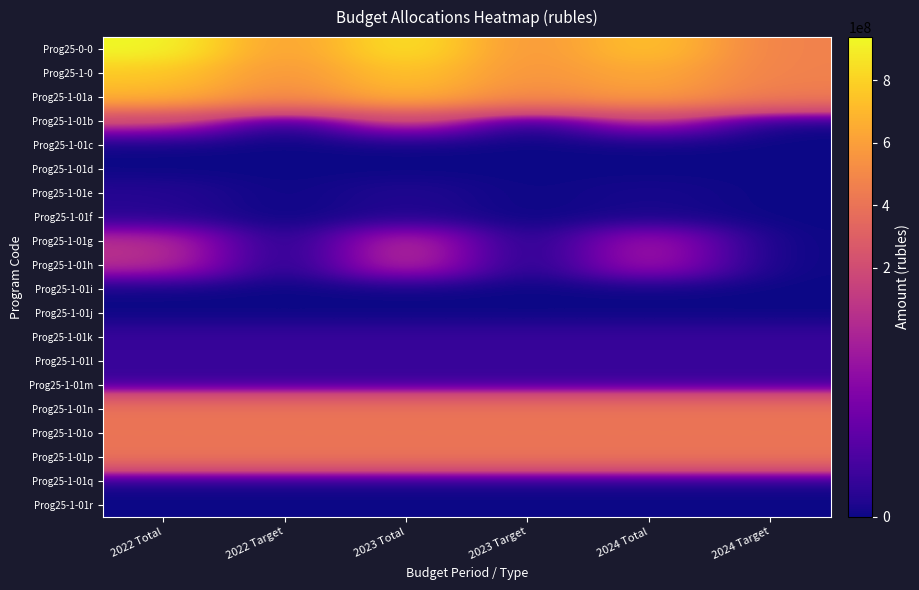

Reading right to left, what are all the values shown in this chart?

Prog25-0-0: 2024 Target=466668890.8	2024 Total=760917961.6	2023 Target=543818829.7	2023 Total=884174810.8	2022 Target=579010919.9	2022 Total=937519056.1
Prog25-1-0: 2024 Target=466388119.1	2024 Total=651373544.8	2023 Target=543538058.0	2023 Total=761045213.8	2022 Target=544158344.0	2022 Total=769066769.0
Prog25-1-01a: 2024 Target=435198227.0	2024 Total=599839951.1	2023 Target=492719640.7	2023 Total=689494590.8	2022 Target=494412585.7	2022 Total=685993268.6
Prog25-1-01b: 2024 Target=0.0	2024 Total=134942291.1	2023 Target=0.0	2023 Total=167075517.1	2022 Target=0.0	2022 Total=161379835.9
Prog25-1-01c: 2024 Target=0.0	2024 Total=0.0	2023 Target=0.0	2023 Total=0.0	2022 Target=0.0	2022 Total=50000.0
Prog25-1-01d: 2024 Target=0.0	2024 Total=0.0	2023 Target=0.0	2023 Total=0.0	2022 Target=0.0	2022 Total=50000.0
Prog25-1-01e: 2024 Target=0.0	2024 Total=6542580.0	2023 Target=0.0	2023 Total=12584990.0	2022 Target=0.0	2022 Total=14970524.0
Prog25-1-01f: 2024 Target=0.0	2024 Total=6542580.0	2023 Target=0.0	2023 Total=12584990.0	2022 Target=0.0	2022 Total=14970524.0
Prog25-1-01g: 2024 Target=0.0	2024 Total=128399711.1	2023 Target=0.0	2023 Total=154490527.1	2022 Target=0.0	2022 Total=146322148.6
Prog25-1-01h: 2024 Target=0.0	2024 Total=128399711.1	2023 Target=0.0	2023 Total=154490527.1	2022 Target=0.0	2022 Total=146322148.6
Prog25-1-01i: 2024 Target=0.0	2024 Total=0.0	2023 Target=0.0	2023 Total=0.0	2022 Target=0.0	2022 Total=37163.3
Prog25-1-01j: 2024 Target=0.0	2024 Total=0.0	2023 Target=0.0	2023 Total=0.0	2022 Target=0.0	2022 Total=37163.3
Prog25-1-01k: 2024 Target=26861562.0	2024 Total=26861562.0	2023 Target=26861562.0	2023 Total=26861562.0	2022 Target=26861562.0	2022 Total=26861562.0
Prog25-1-01l: 2024 Target=26861562.0	2024 Total=26861562.0	2023 Target=26861562.0	2023 Total=26861562.0	2022 Target=26861562.0	2022 Total=26861562.0
Prog25-1-01m: 2024 Target=26861562.0	2024 Total=26861562.0	2023 Target=26861562.0	2023 Total=26861562.0	2022 Target=26861562.0	2022 Total=26861562.0
Prog25-1-01n: 2024 Target=404579010.0	2024 Total=404579010.0	2023 Target=404579010.0	2023 Total=404579010.0	2022 Target=404579010.0	2022 Total=404579010.0
Prog25-1-01o: 2024 Target=404579010.0	2024 Total=404579010.0	2023 Target=404579010.0	2023 Total=404579010.0	2022 Target=404579010.0	2022 Total=404579010.0
Prog25-1-01p: 2024 Target=404579010.0	2024 Total=404579010.0	2023 Target=404579010.0	2023 Total=404579010.0	2022 Target=404579010.0	2022 Total=404579010.0
Prog25-1-01q: 2024 Target=3757655.0	2024 Total=3757655.0	2023 Target=3757655.0	2023 Total=3757655.0	2022 Target=3757655.0	2022 Total=3757655.0
Prog25-1-01r: 2024 Target=37577.0	2024 Total=37577.0	2023 Target=37577.0	2023 Total=37577.0	2022 Target=37577.0	2022 Total=37577.0